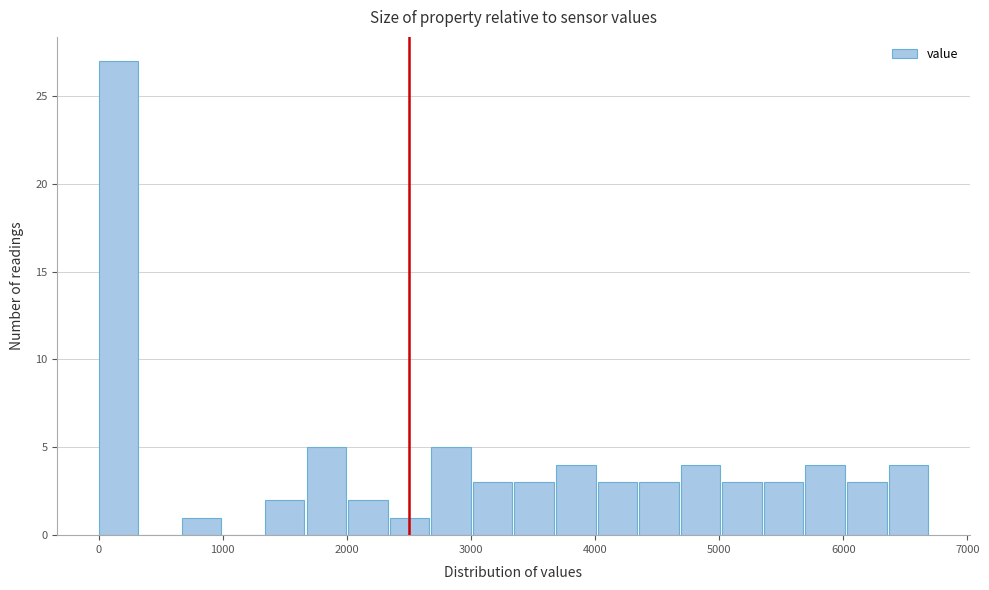

Read against the x-axis, roughly where is the centre of the tallest bar?

200